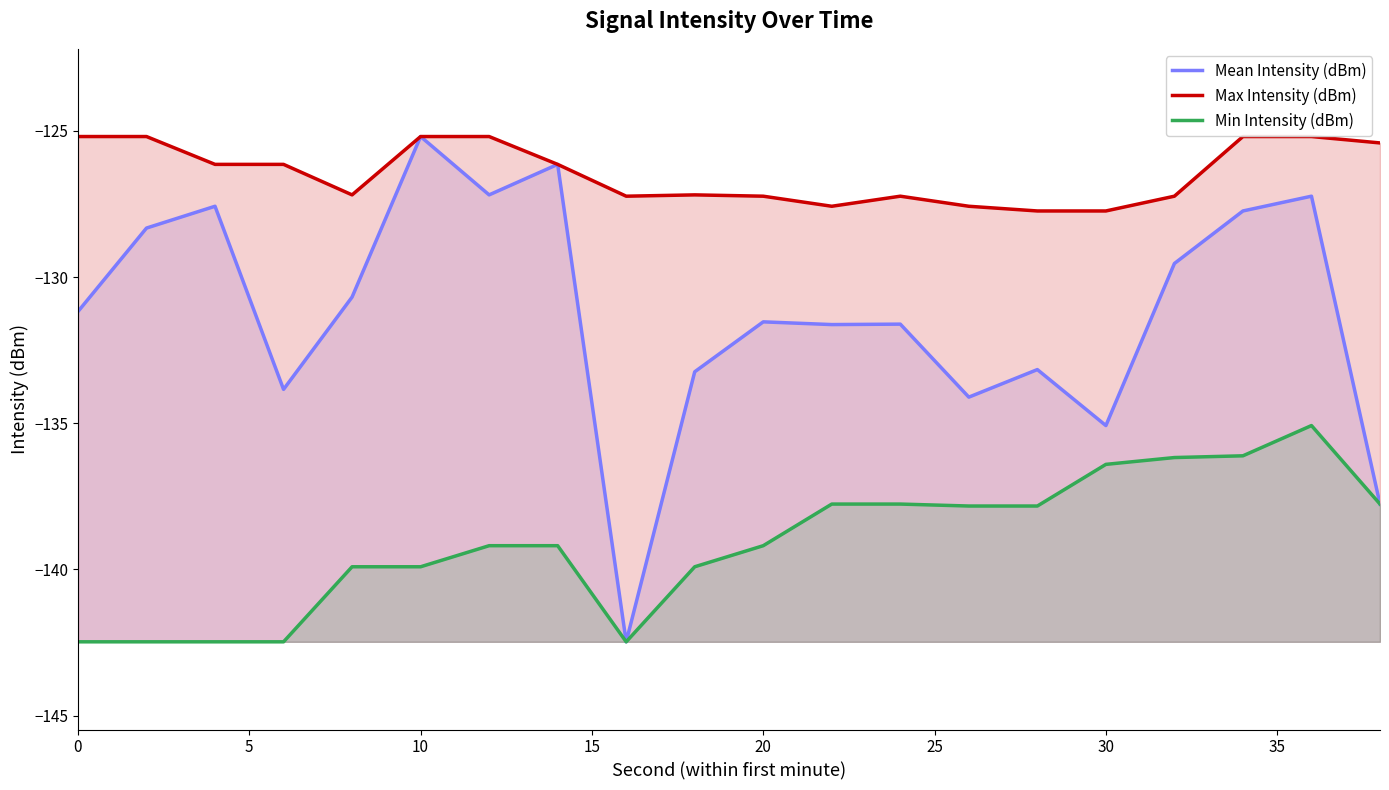

What is the value of the Mean Intensity (dBm) point at the 2nd from the left?

-128.3